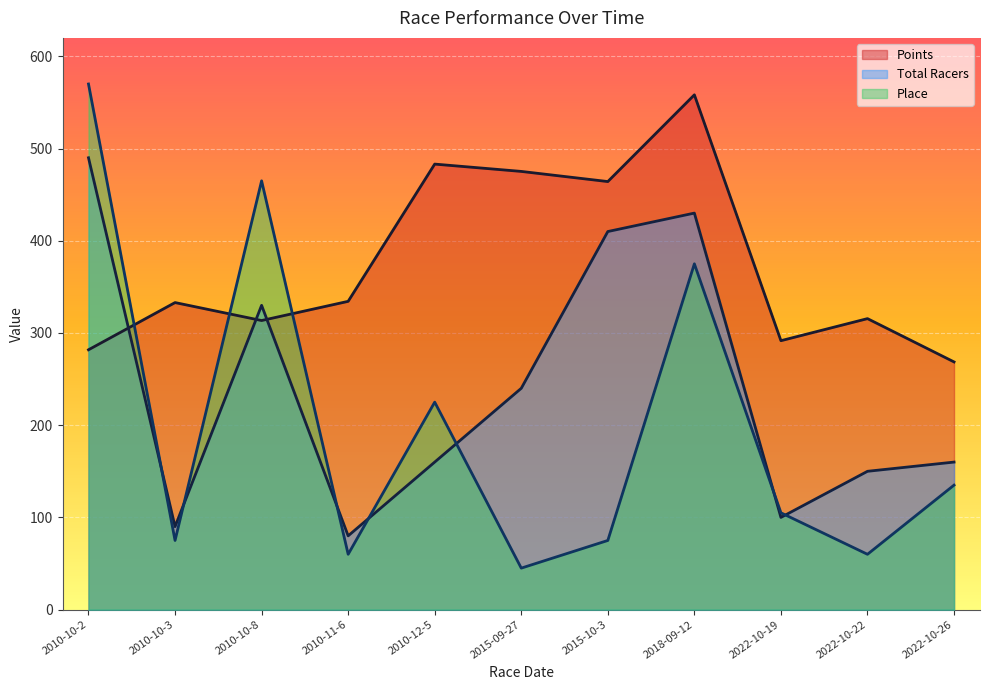

Read the Total Racers value at 2010-12-5.

160.0